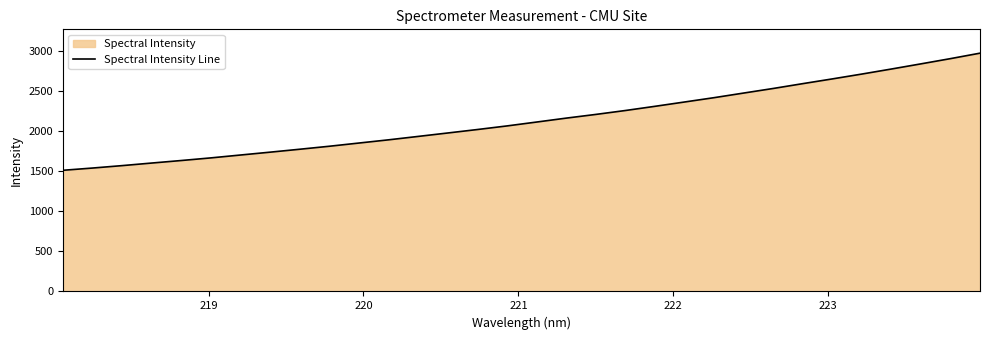

Does the chart display data point markers on the line(s)?

No